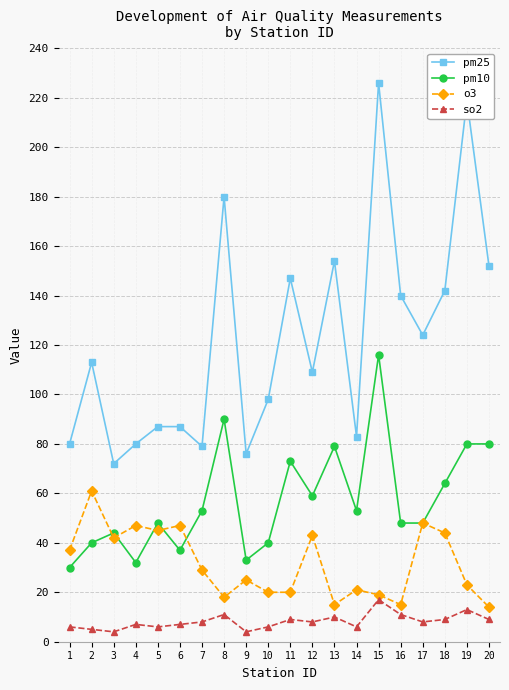

List the series in order of their overall mean, lowest first.

so2, o3, pm10, pm25